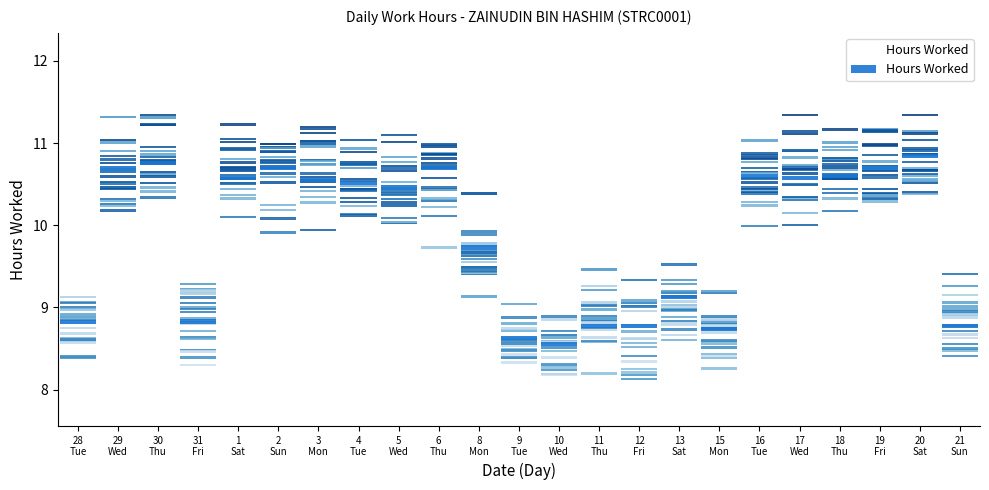

Count the number of values greater than 10.

13